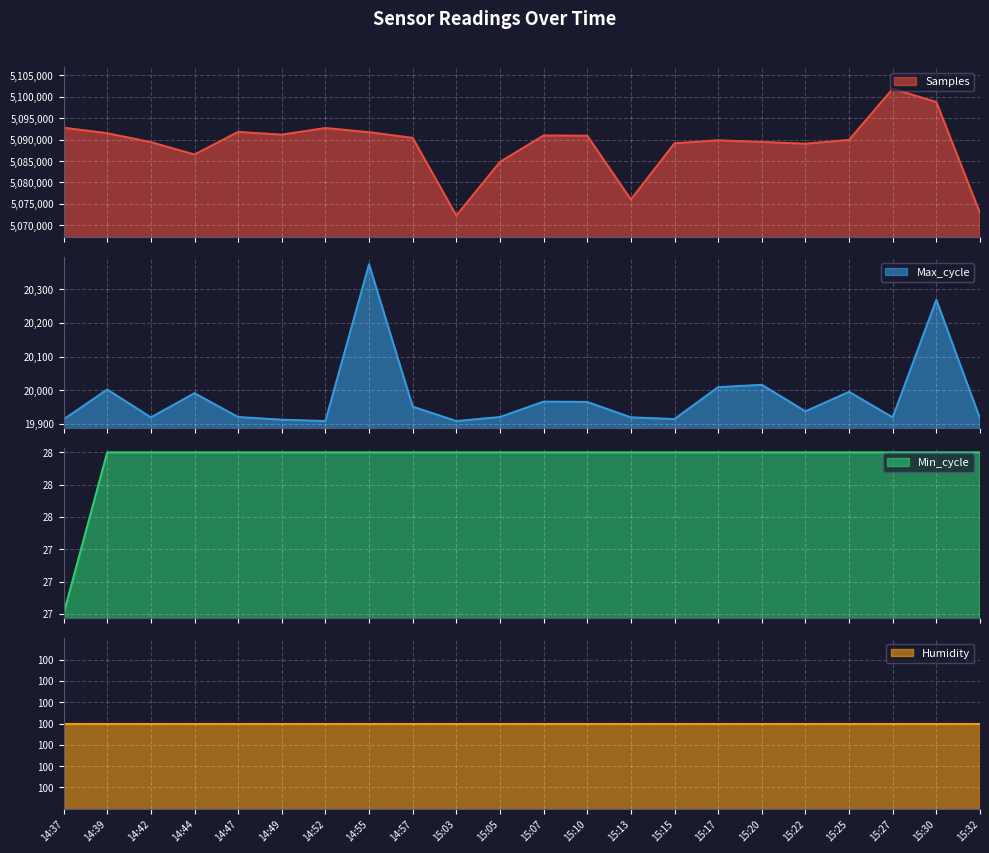

What is the sum of all Max_cycle values?

439544